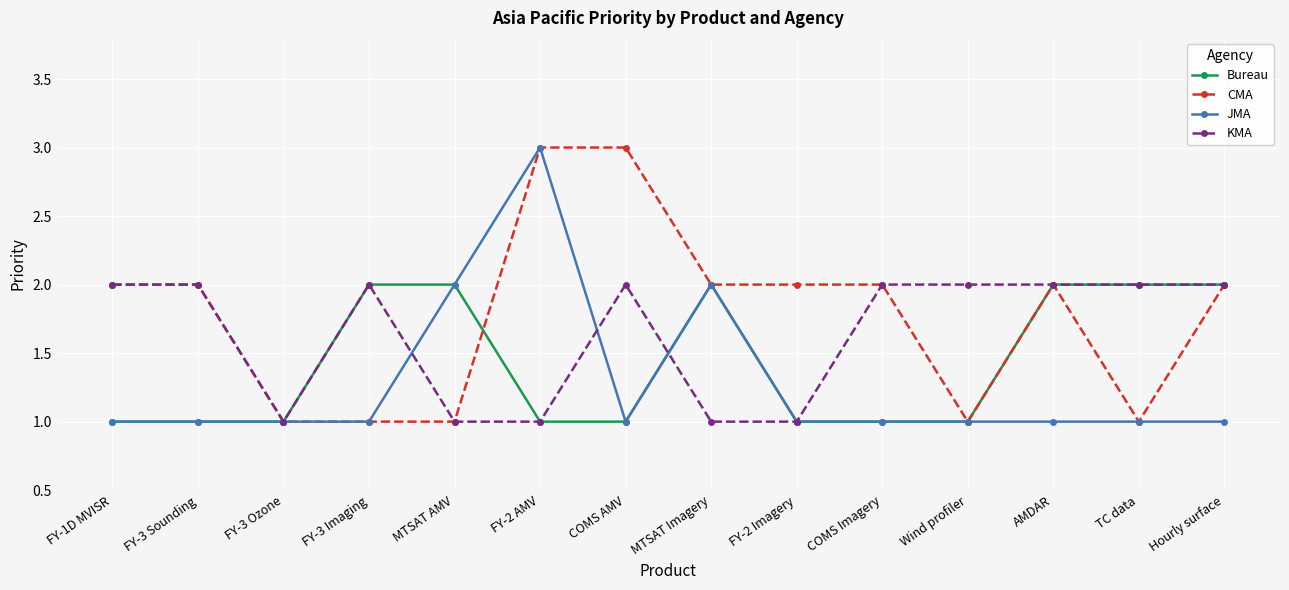

What is the lowest value of the CMA series?

1